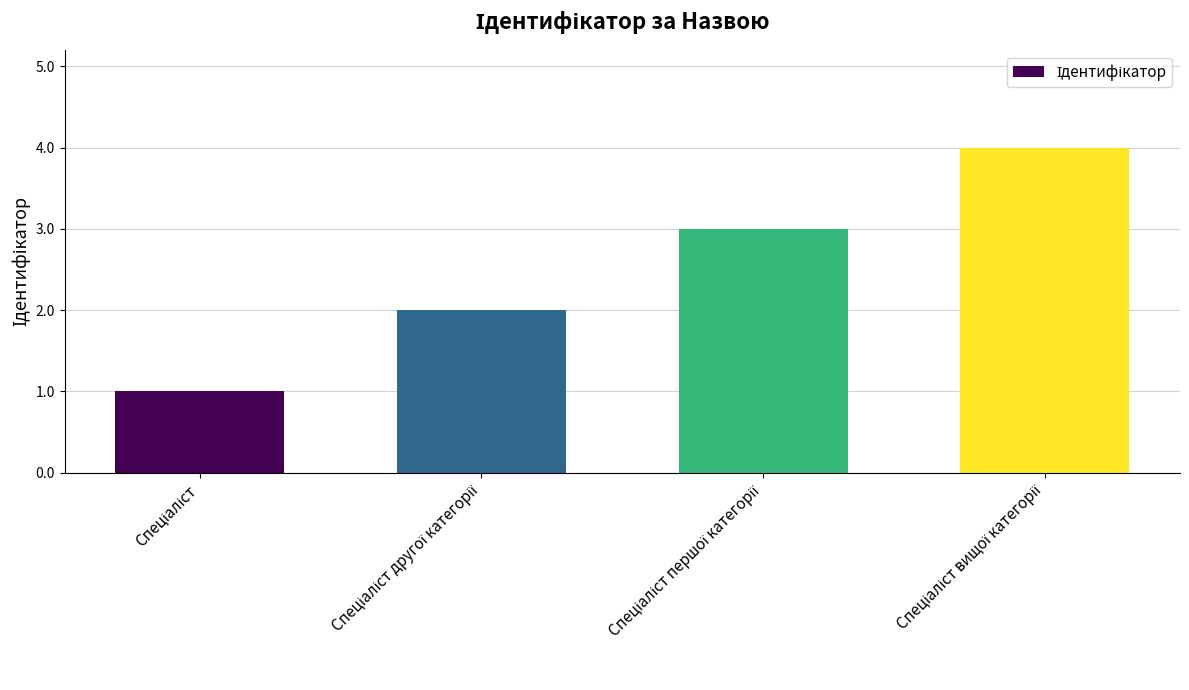

How many values are between 2 and 4?

3